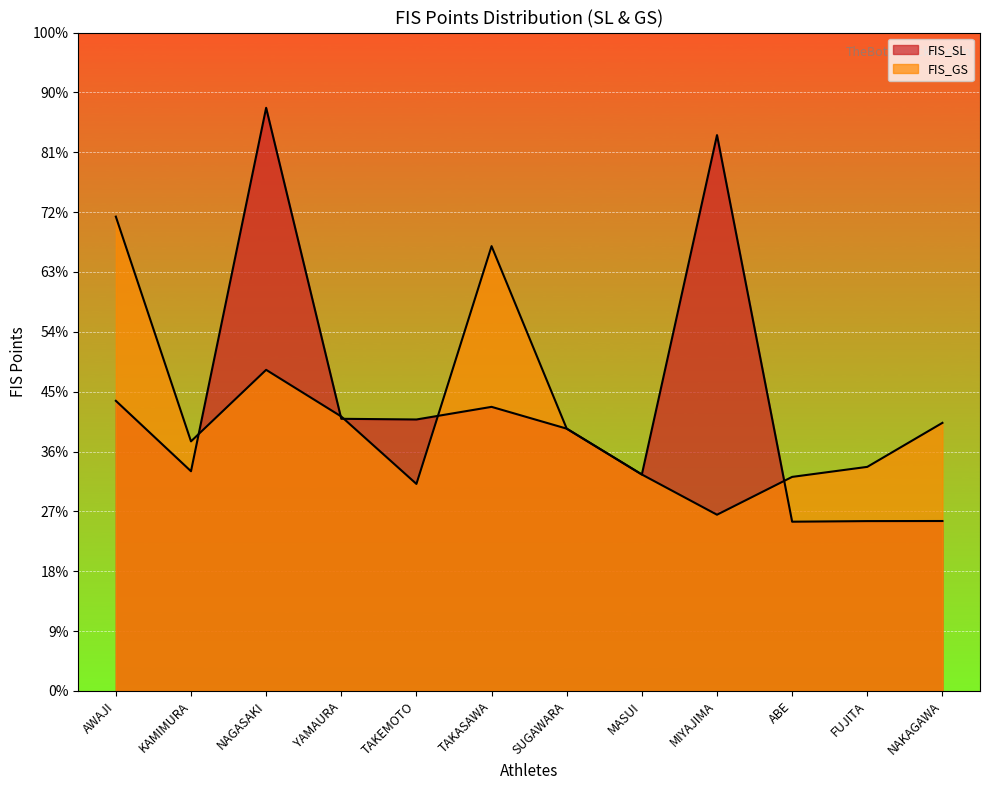

How many data points in FIS_SL are less than 9071?

6